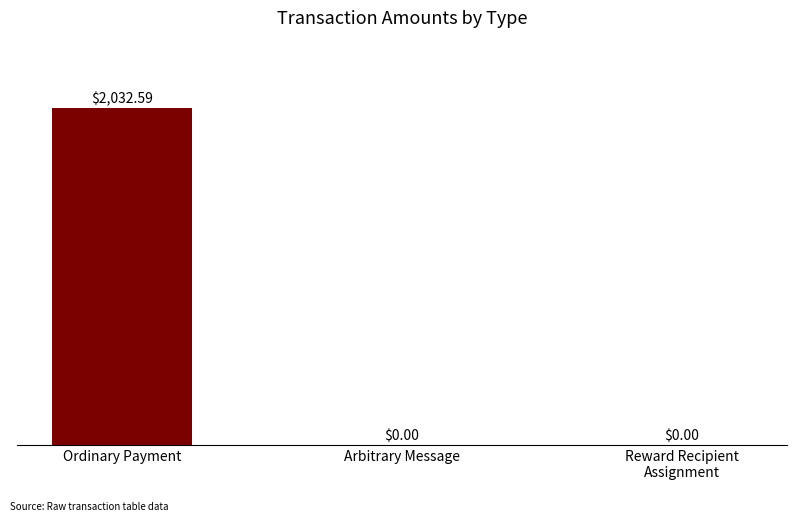

What is the average value?

677.5